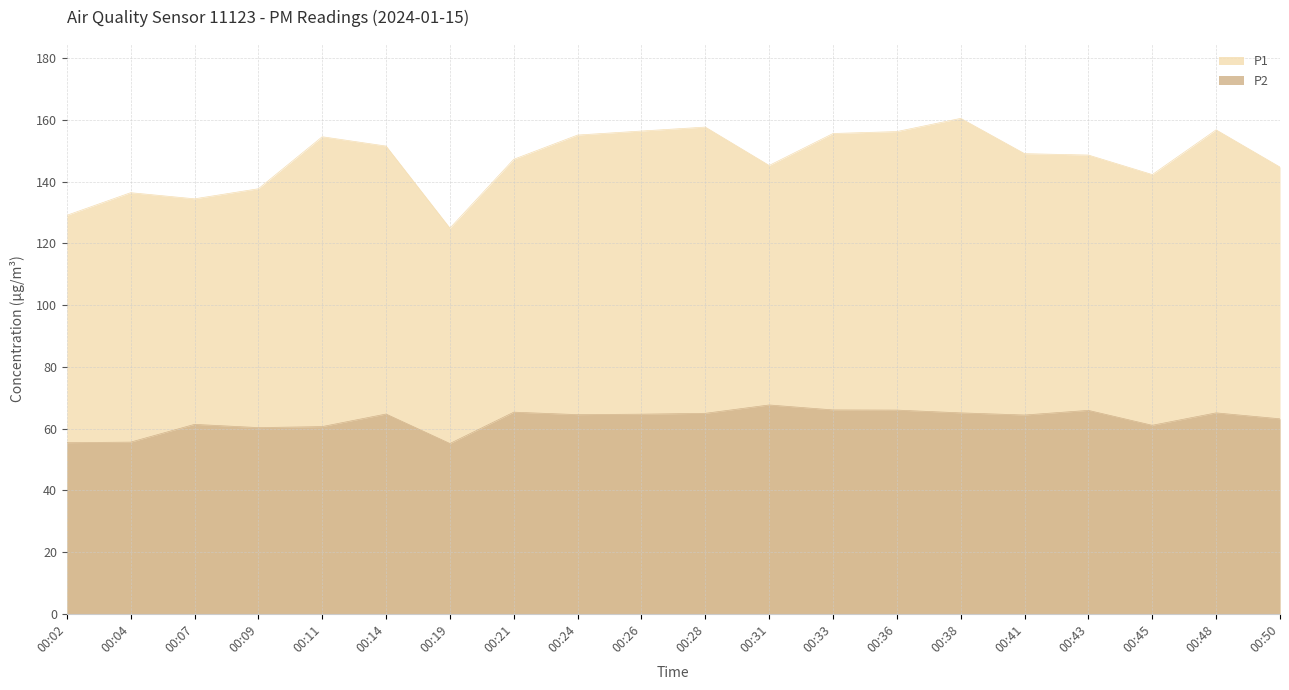

How many categories are shown in the chart?

20